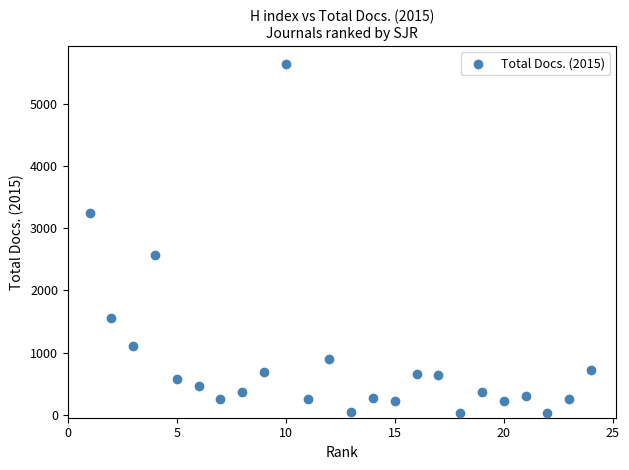

What is the range of Y values (max minus min)?

5633